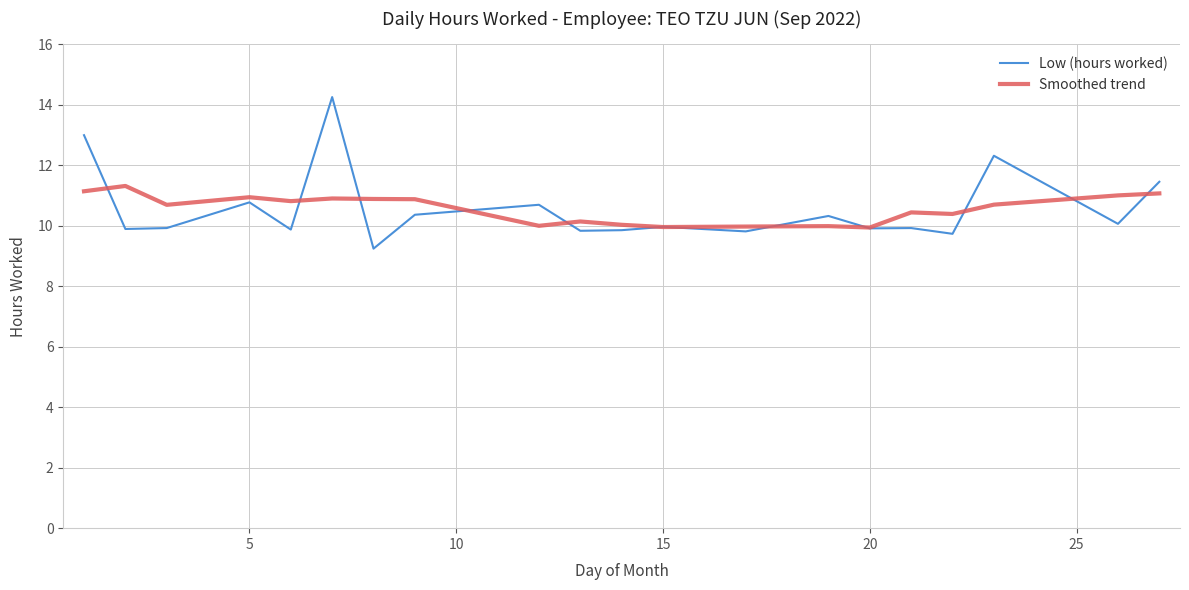

Count the number of categories in the chart.

20